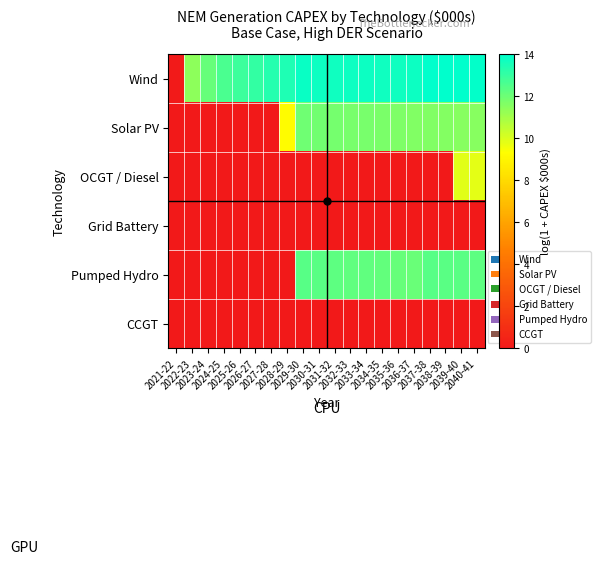

Which series has the largest total across all categories?

Wind